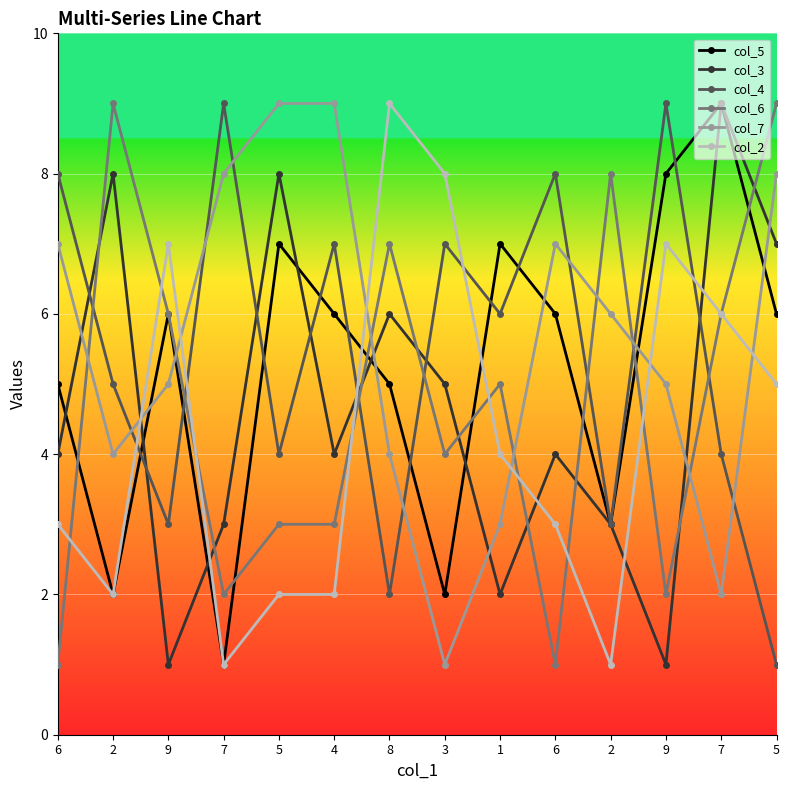

How many lines are shown in the chart?

6